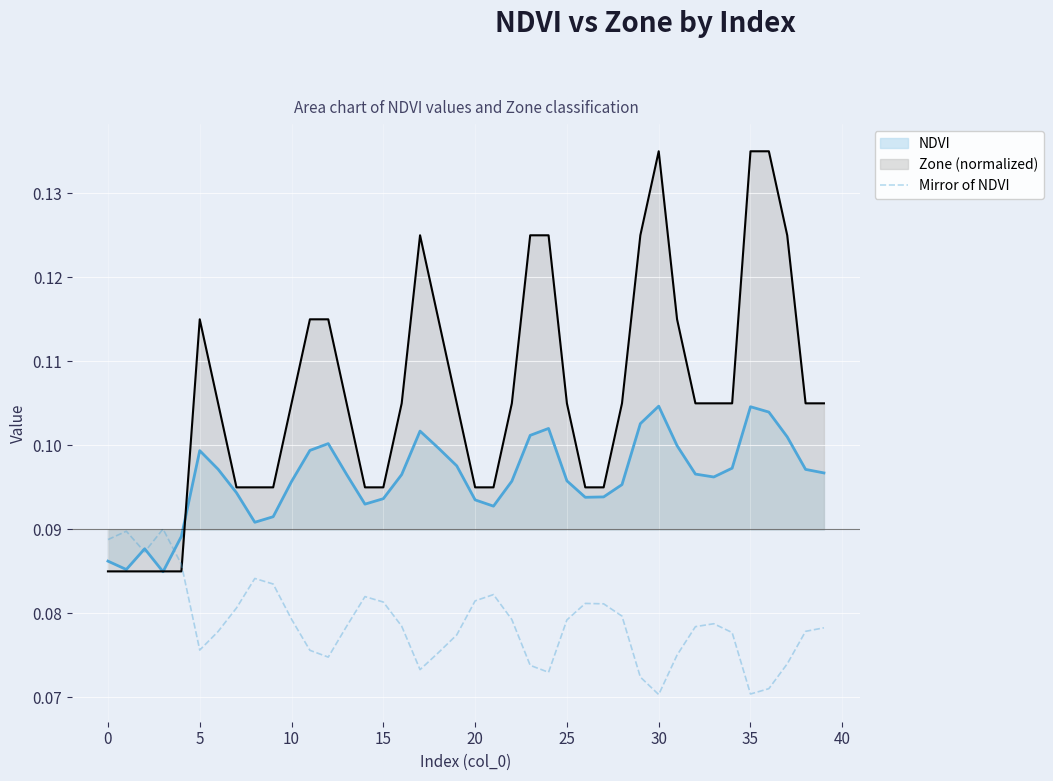

List the series in order of their peak value, lowest first.

Mirror of NDVI, NDVI, Zone (normalized)